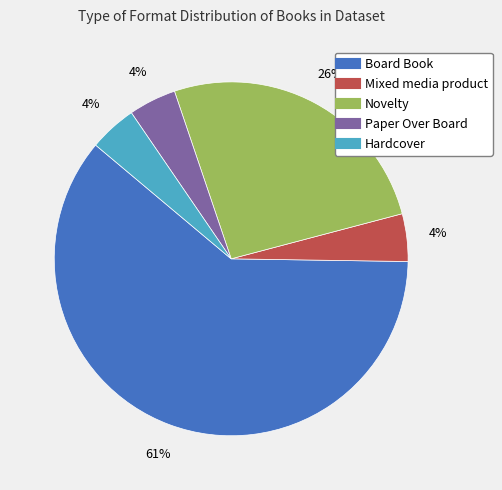

What is the largest slice in the pie chart?

Board Book